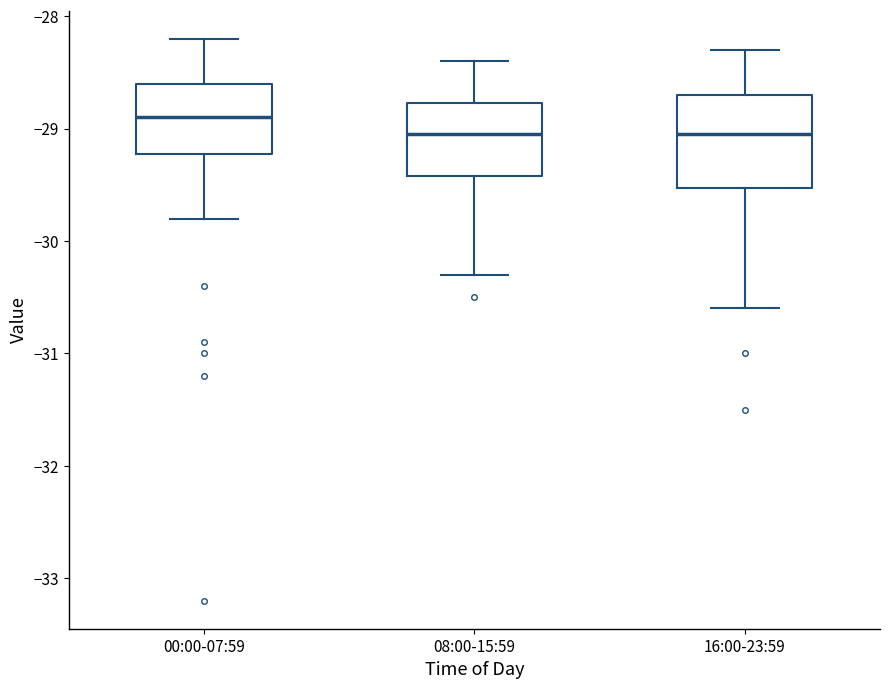

Comparing the boxes themselves (not the whiskers), which one is the tallest?

16:00-23:59